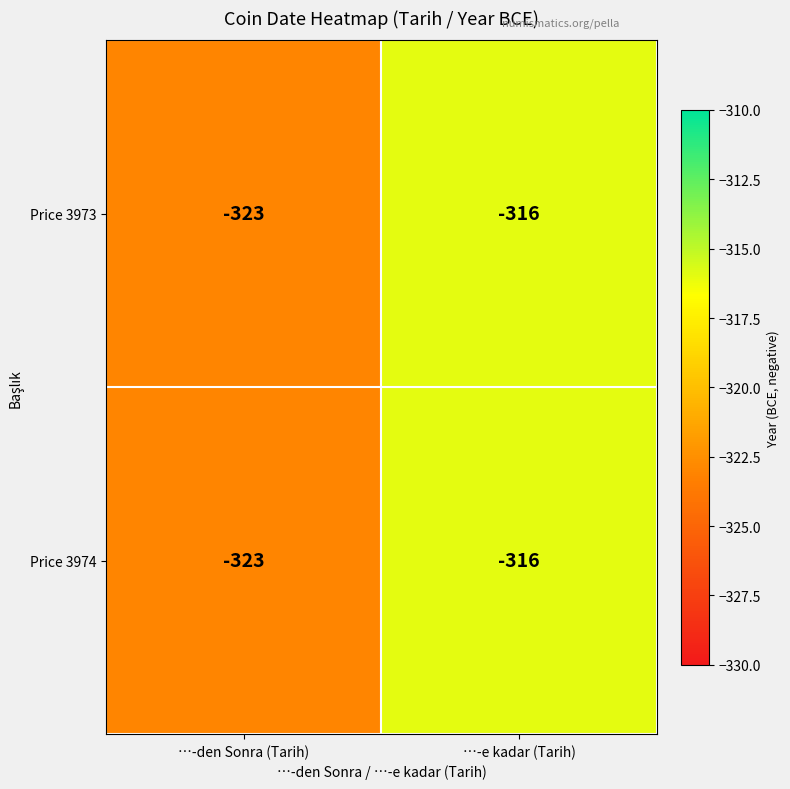

True or false: Price 3974 has a value of -316 at …-e kadar (Tarih).

True